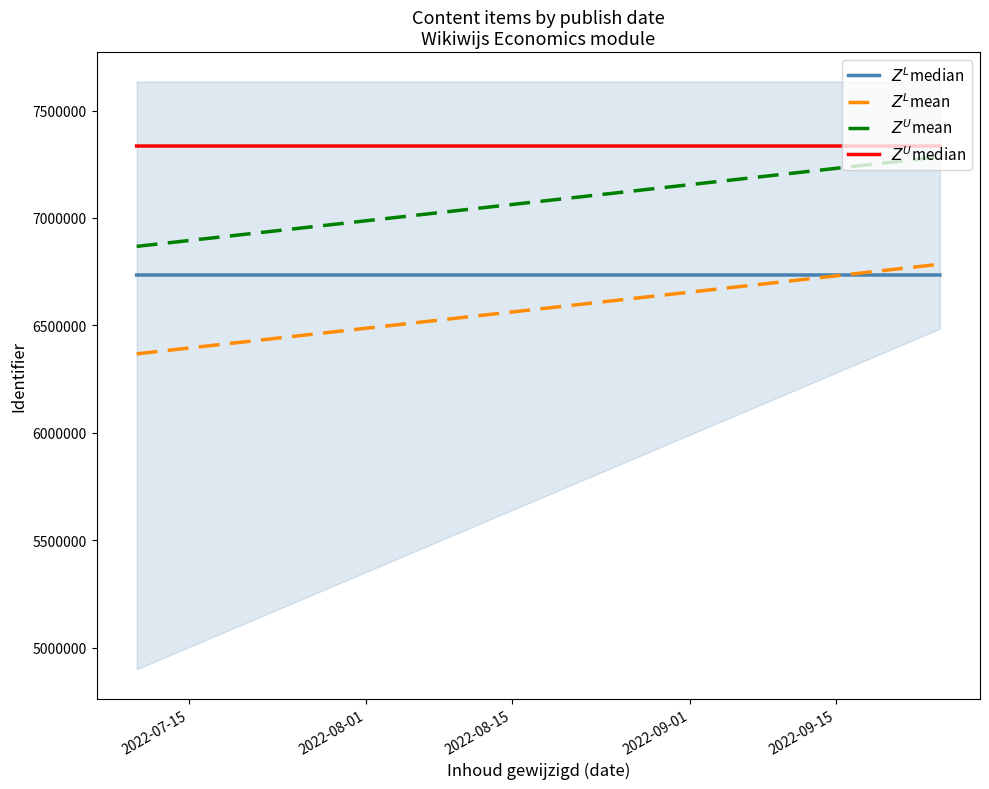

At how many categories does at least one series exceed 6770449?

2